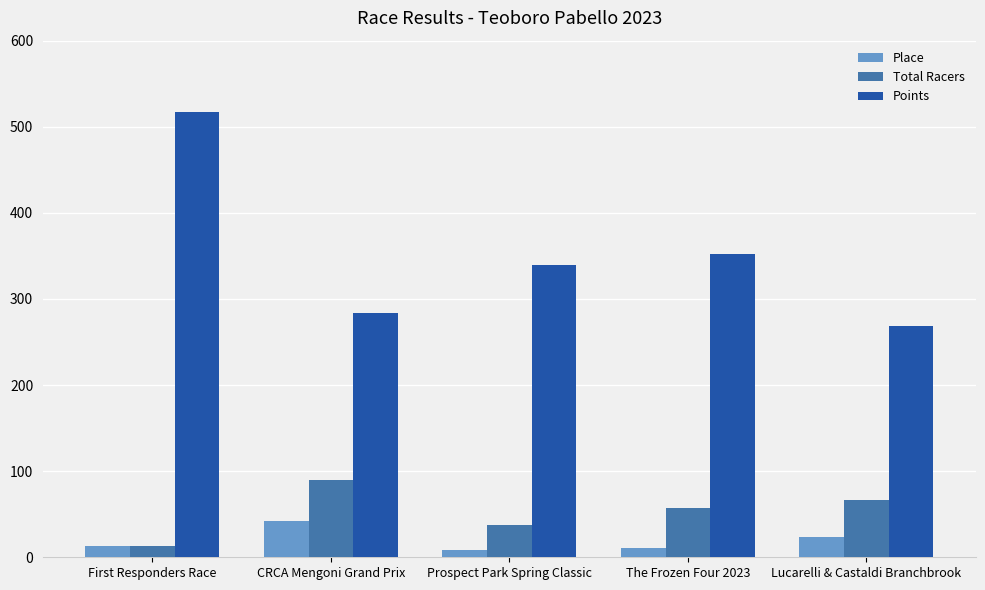

How many series are shown in this chart?

3